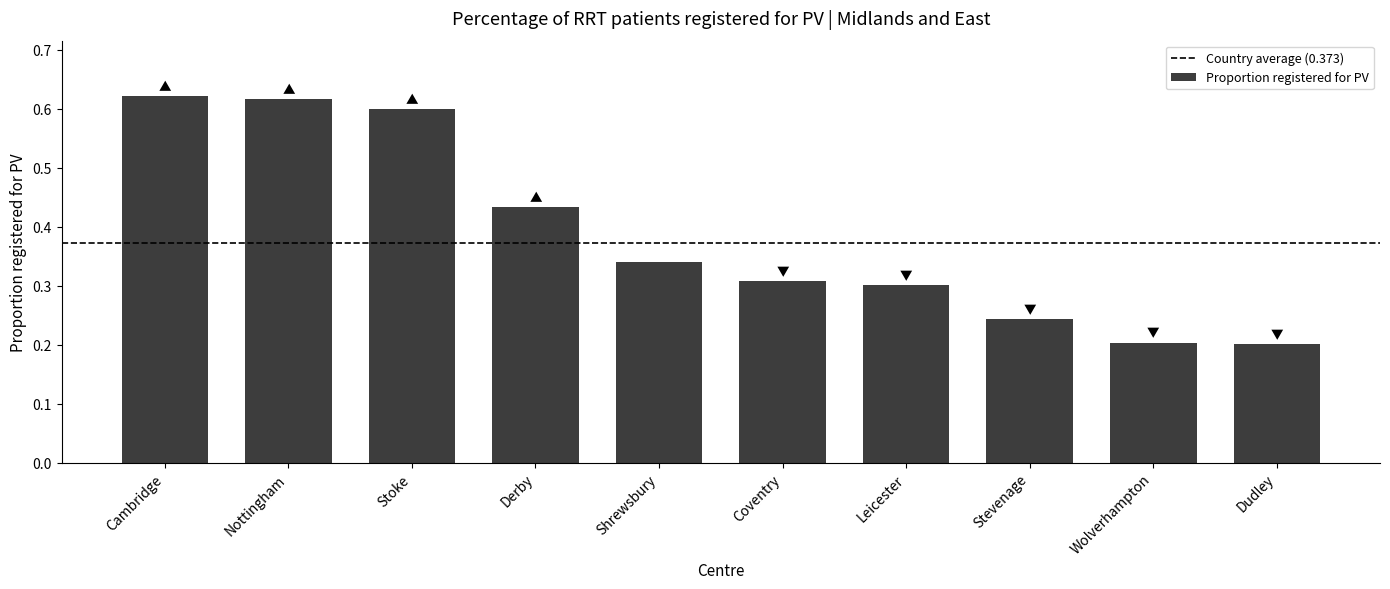

How many values are between 0 and 1?

10